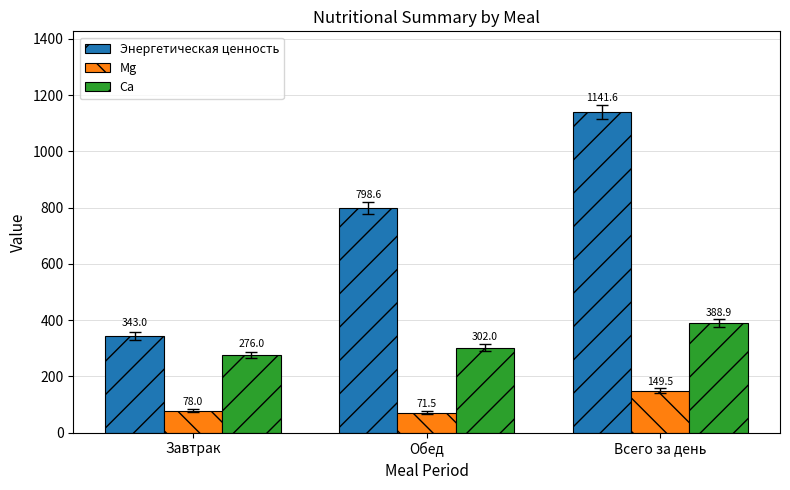

At how many categories does at least one series exceed 318?

3